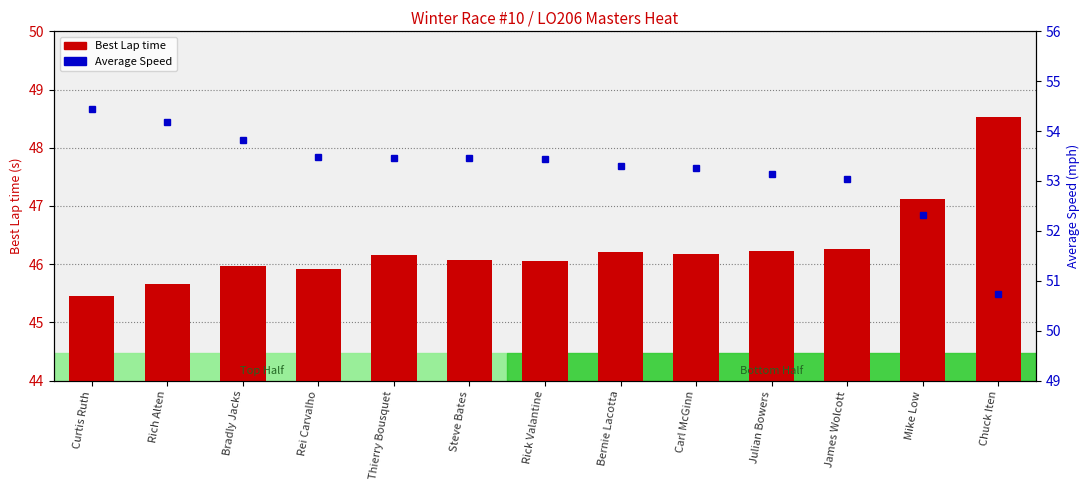

Where does the Average Speed series first go above 53?

Curtis Ruth